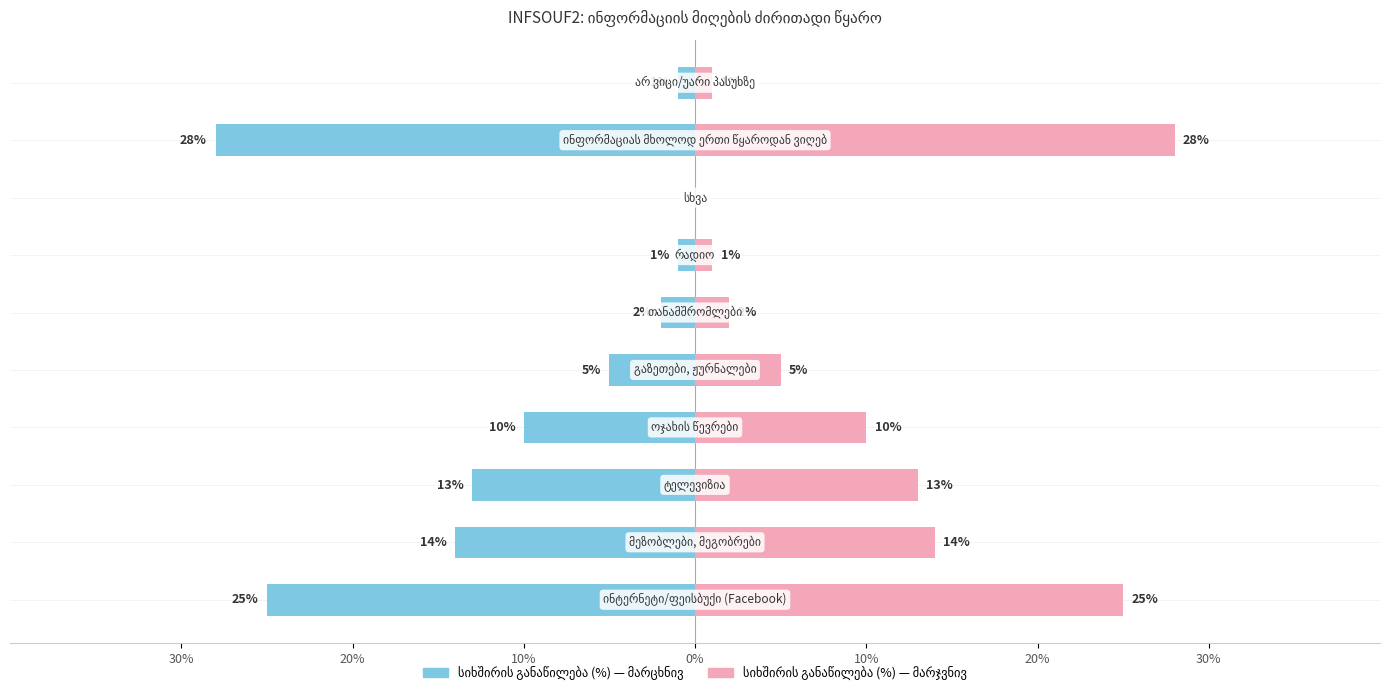

Which series has the widest spread of values?

სიხშირის განაწილება (%)